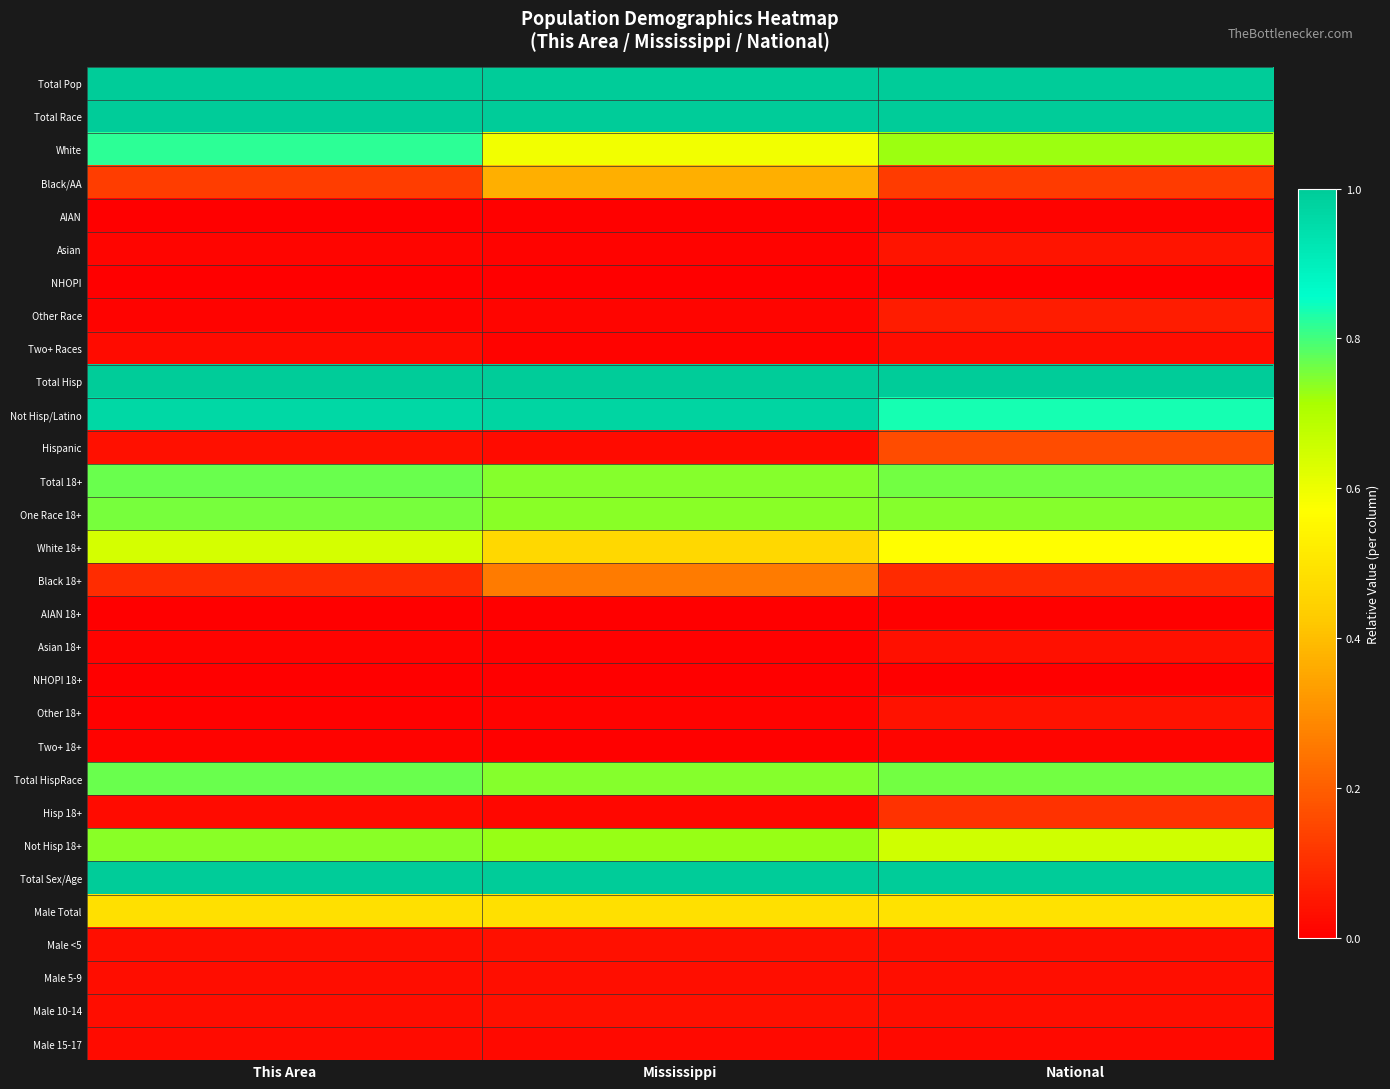

What is the difference between the highest and lowest values at Mississippi?

1.0